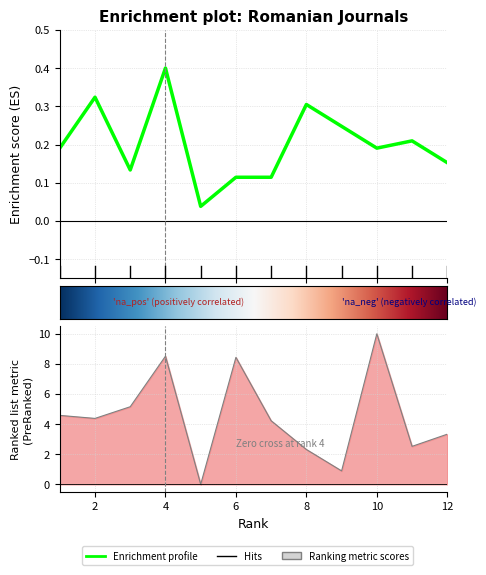

Between 9 and 8, which is larger?

8